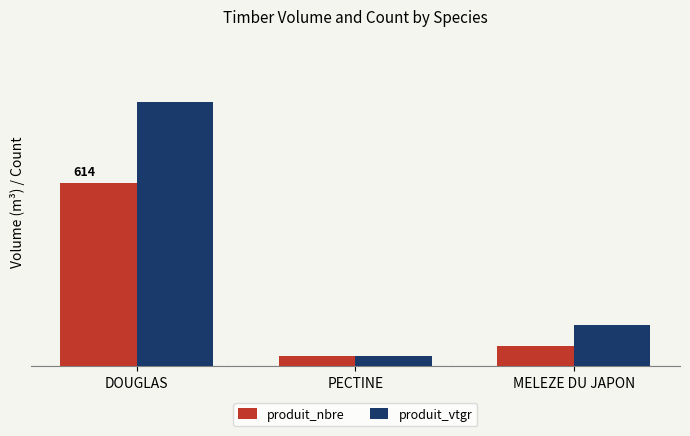

Is it true that produit_nbre equals 1078.2 at DOUGLAS?

False